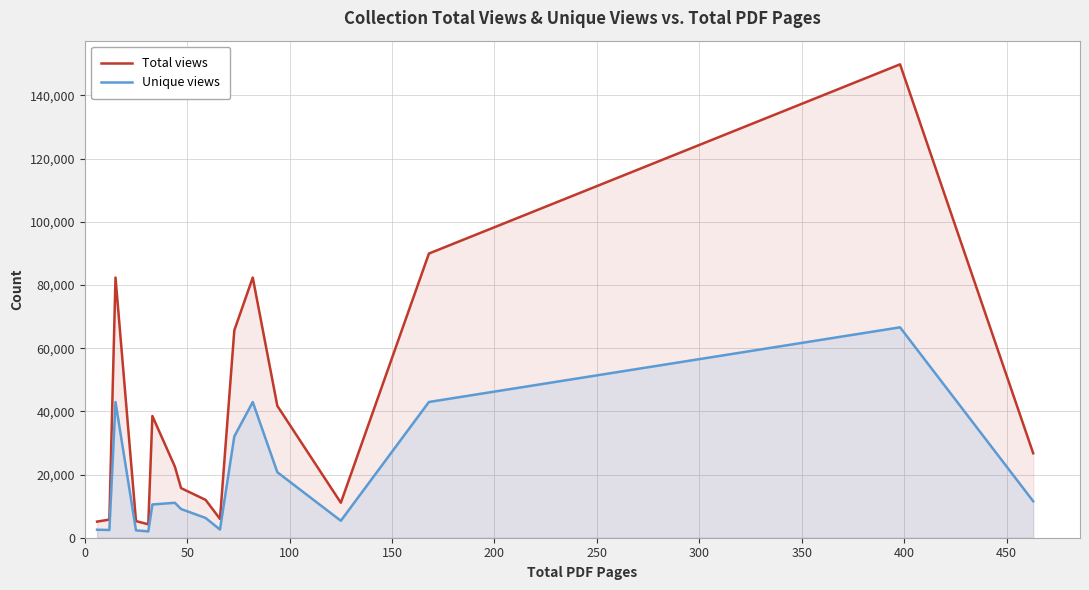

What is the minimum value for Total views?

4247